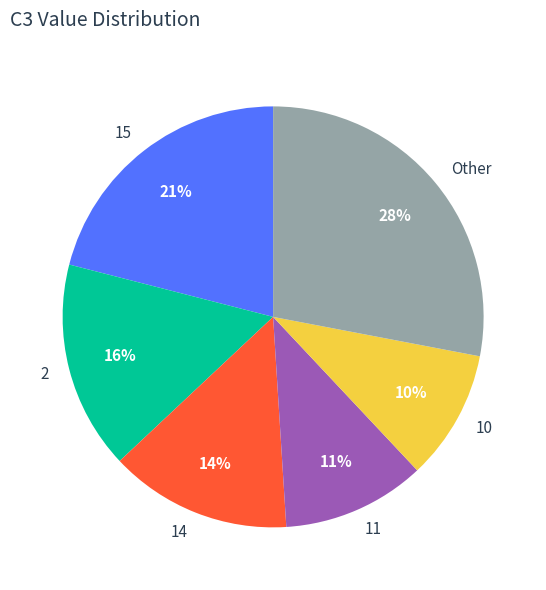

To the nearest percent, what percentage of the pie is 2?

16%